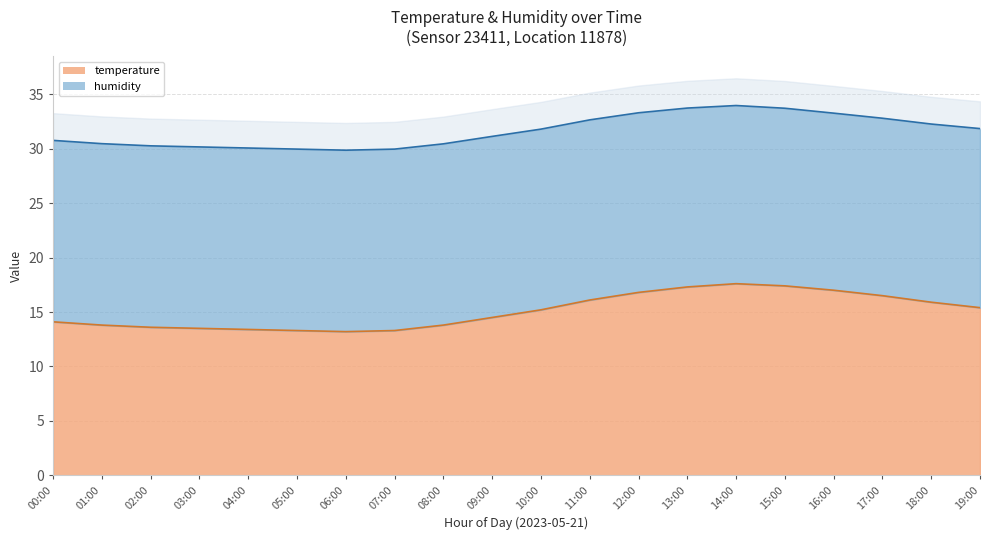

How many values are below 15?

10